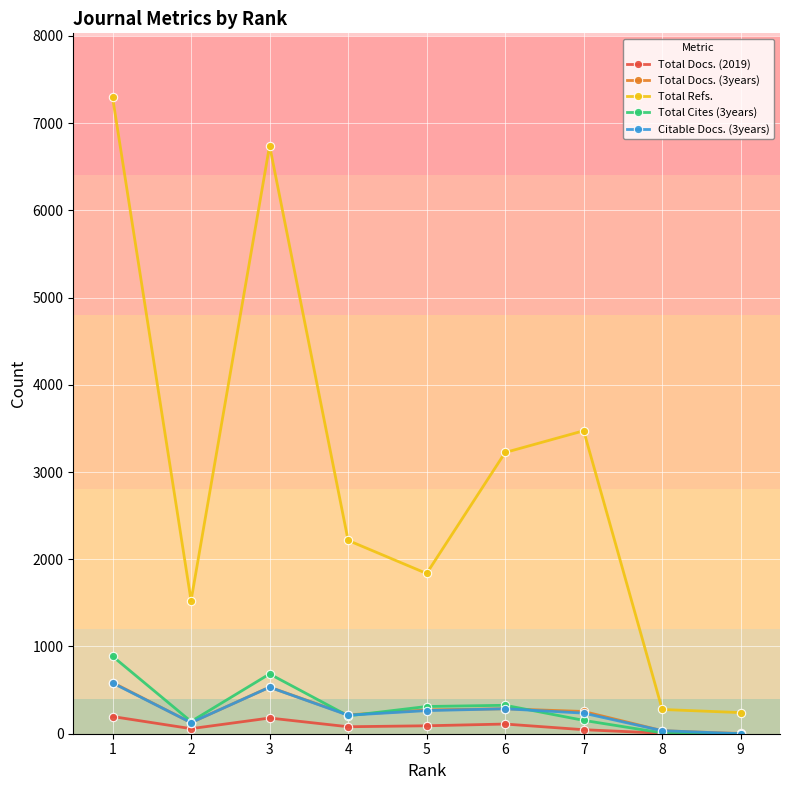

Which series has the largest range (max minus min)?

Total Refs.